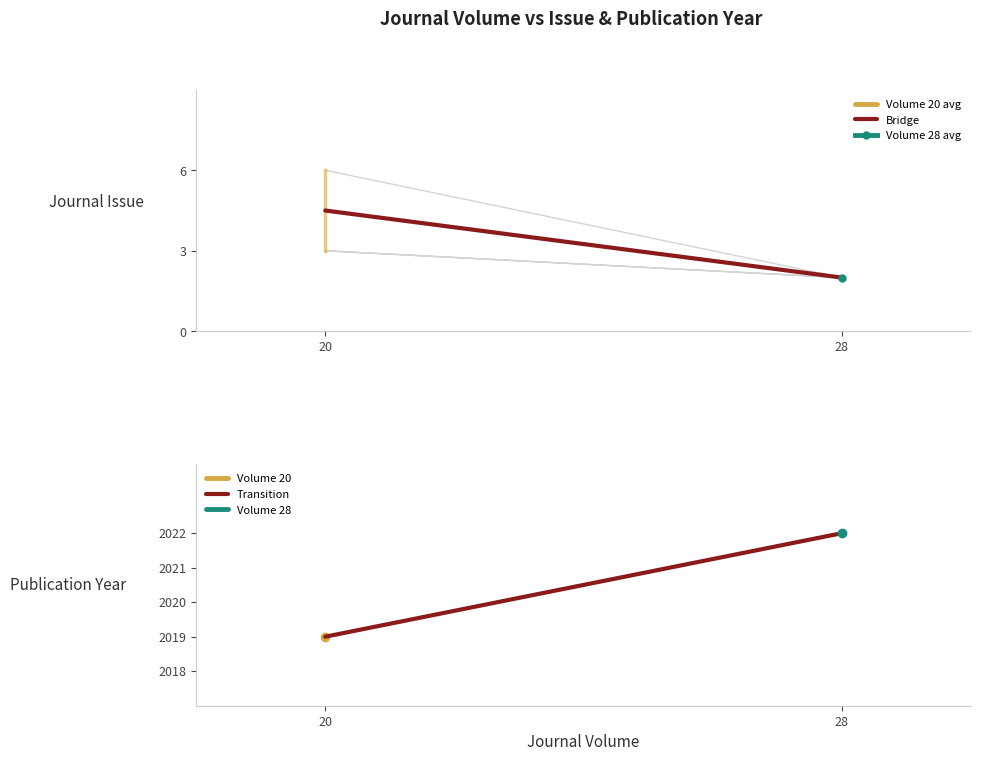

List the labels in order of Transition value, smallest first.

20, 28